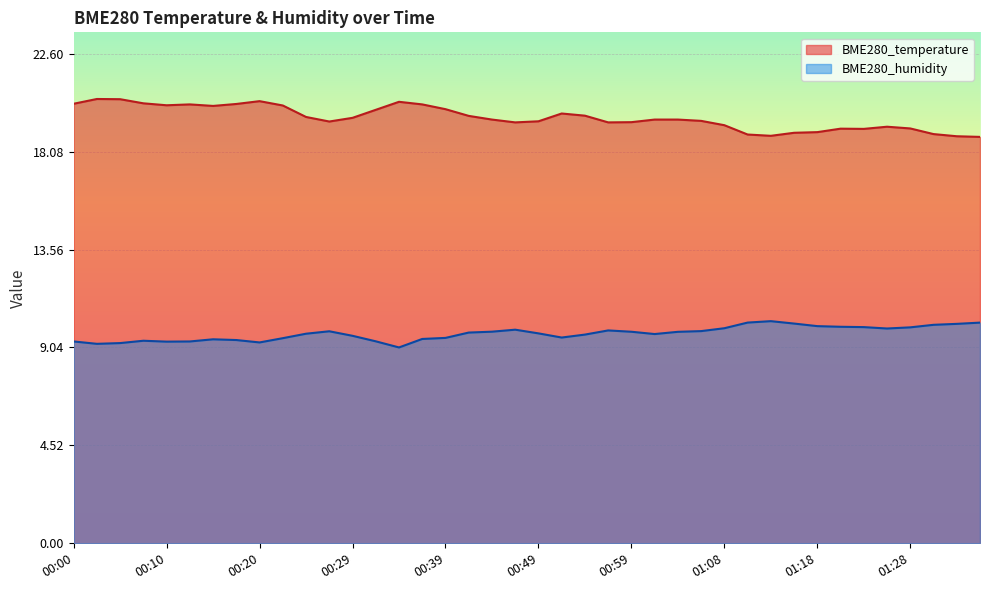

Where is the first local minimum for BME280_temperature?

00:10